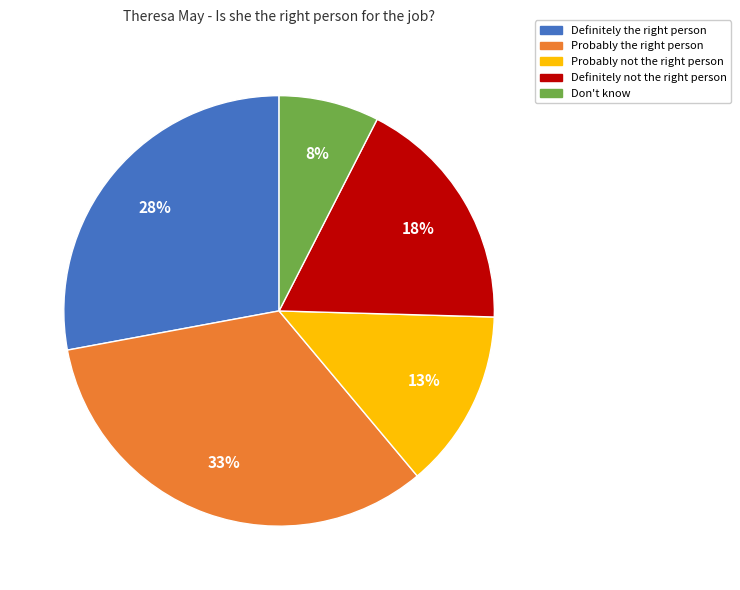

Rank the categories by value from lowest to highest.

Don't know, Probably not the right person, Definitely not the right person, Definitely the right person, Probably the right person